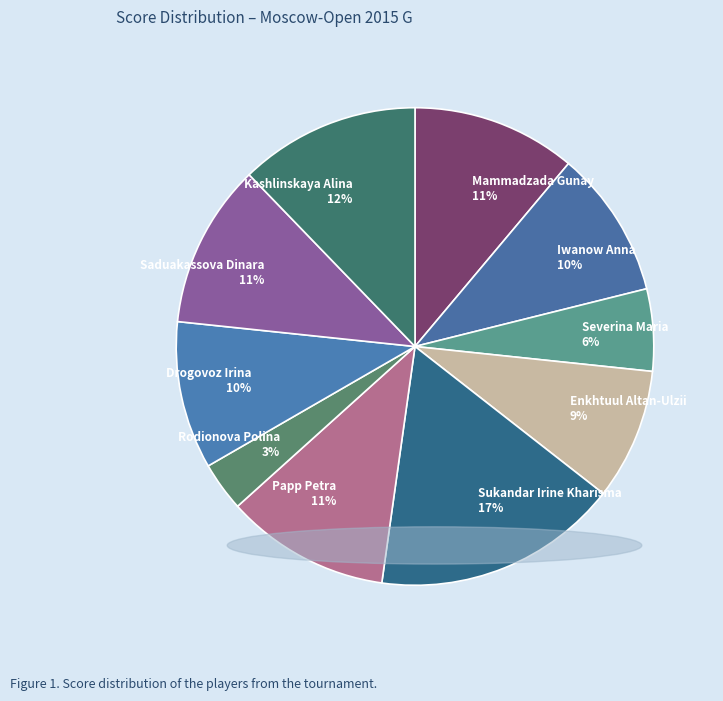

Is it true that Sukandar Irine Kharisma is 27% of the pie?

False